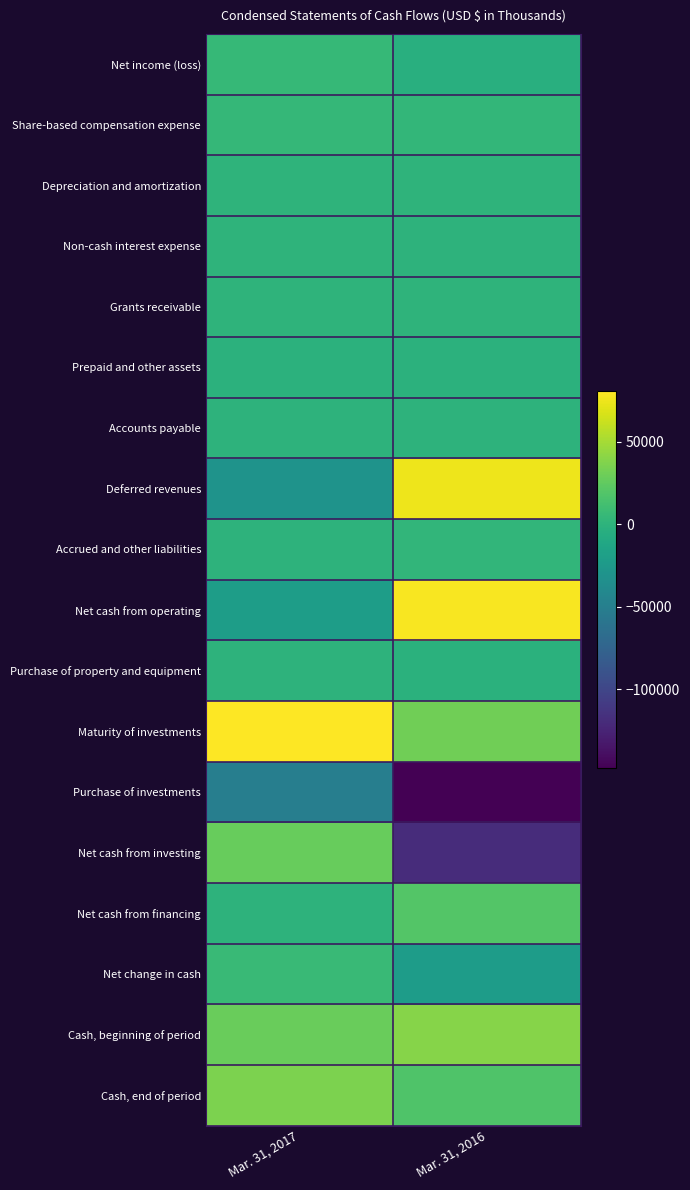

What is the smallest value displayed?

-148219